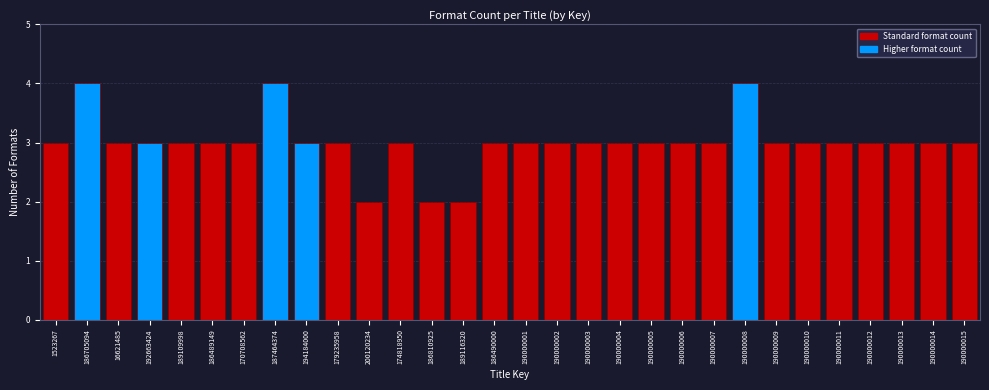

Reading left to right, transcribe all the data shown in this chart.

1523267=3	186705094=4	16621485=3	192663424=3	189109998=3	186489149=3	170708562=3	187464374=4	194184000=3	179235958=3	200120234=2	174818950=3	186810925=2	189116320=2	186490000=3	190000001=3	190000002=3	190000003=3	190000004=3	190000005=3	190000006=3	190000007=3	190000008=4	190000009=3	190000010=3	190000011=3	190000012=3	190000013=3	190000014=3	190000015=3